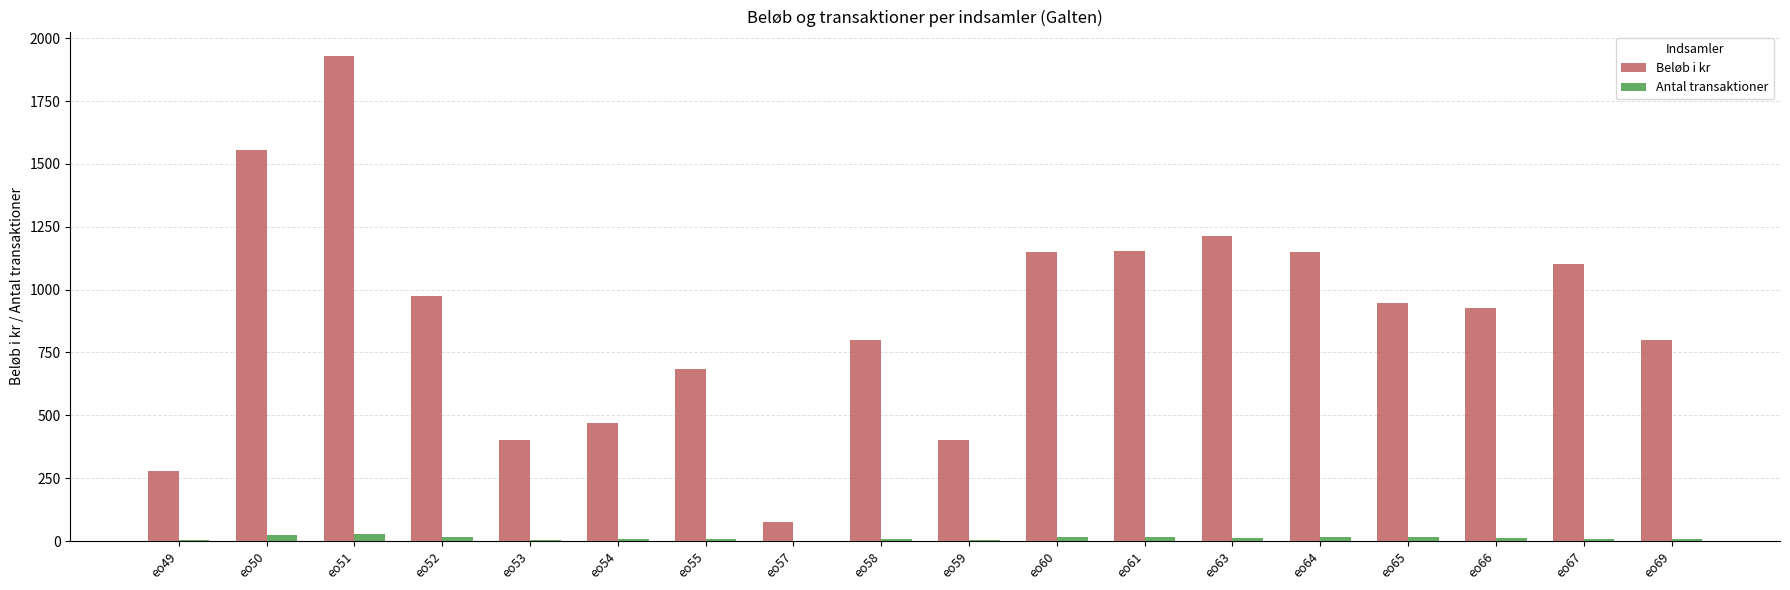

What is the difference between the Beløb i kr values at eo53 and eo61?

755